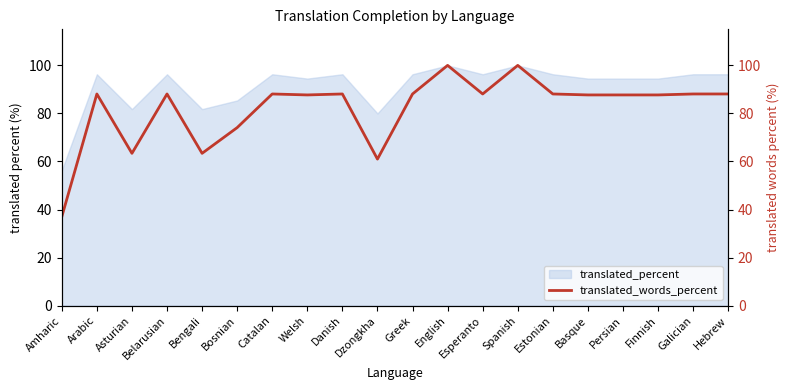

Which has a higher value, Persian or Amharic?

Persian